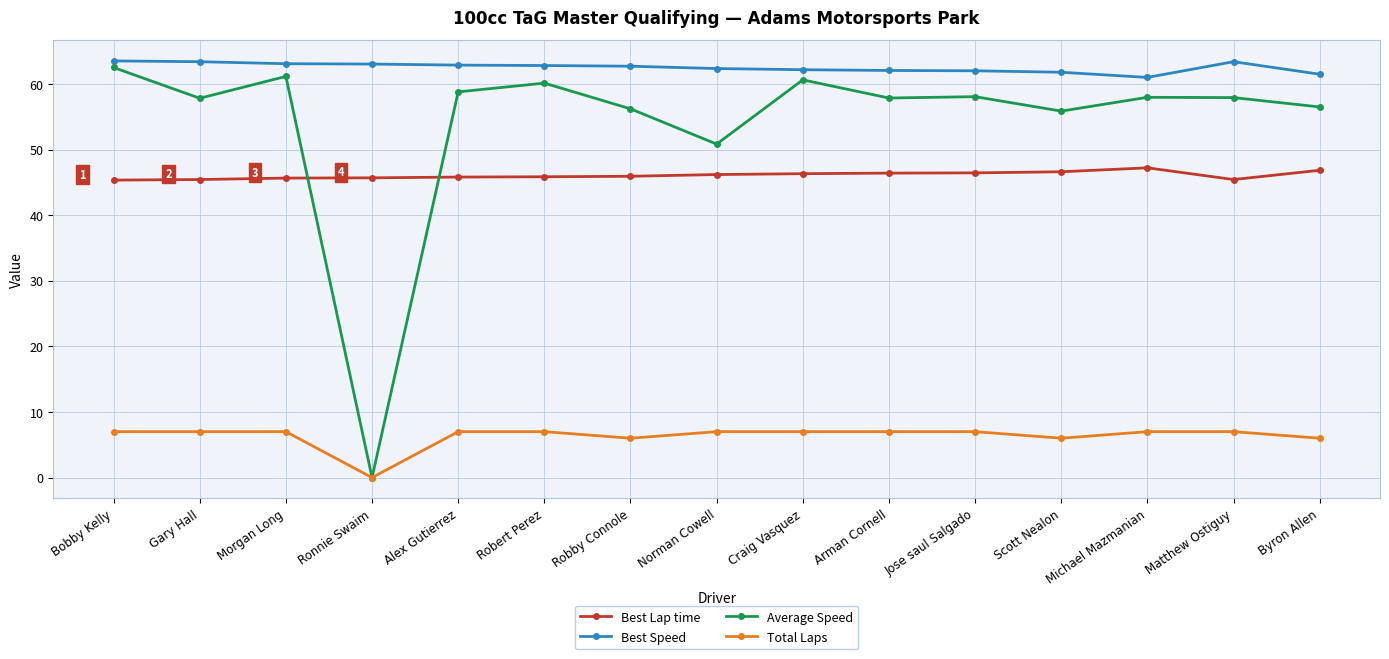

Where does the Average Speed series first go above 57?

Bobby Kelly